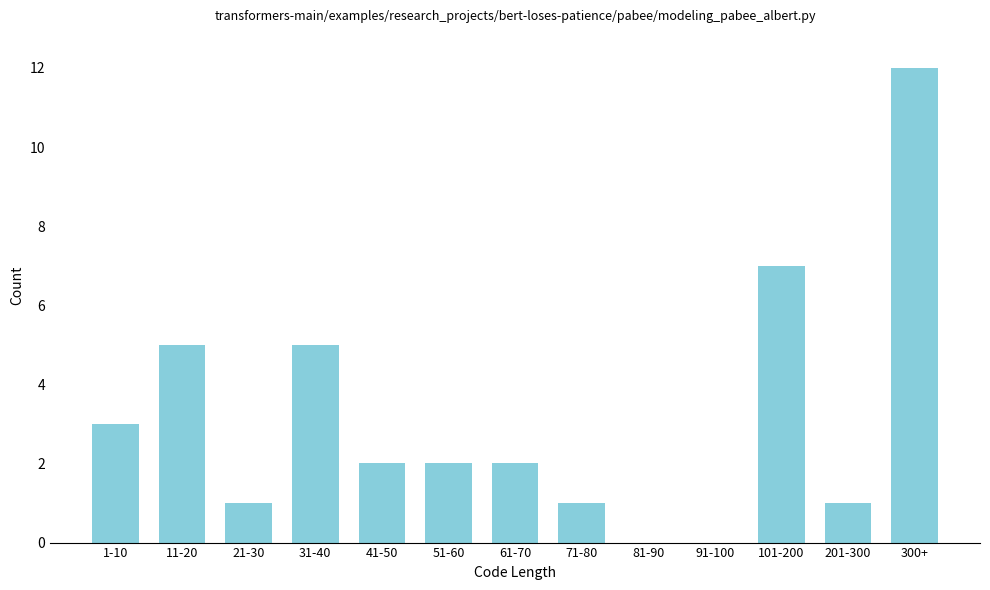

Reading left to right, extract all data points from this chart.

1-10=3	11-20=5	21-30=1	31-40=5	41-50=2	51-60=2	61-70=2	71-80=1	81-90=0	91-100=0	101-200=7	201-300=1	300+=12